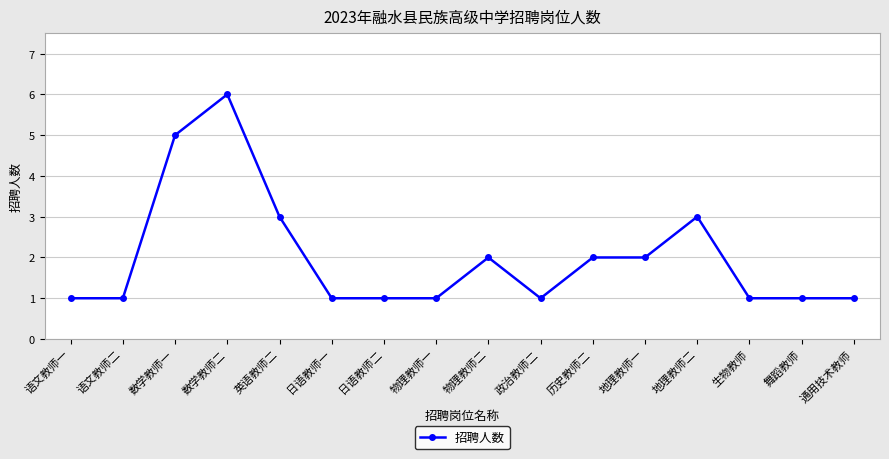

What is the difference between the maximum and second lowest values?

5